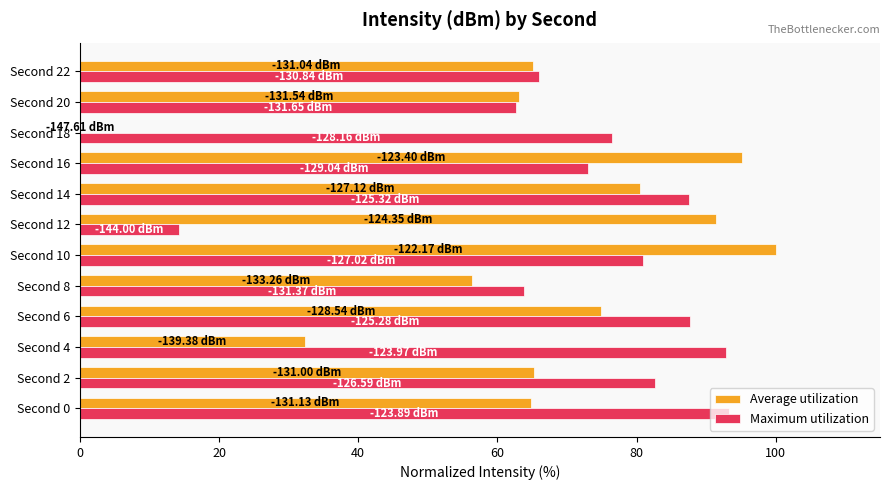

What are all the series names shown in the legend?

Average utilization, Maximum utilization